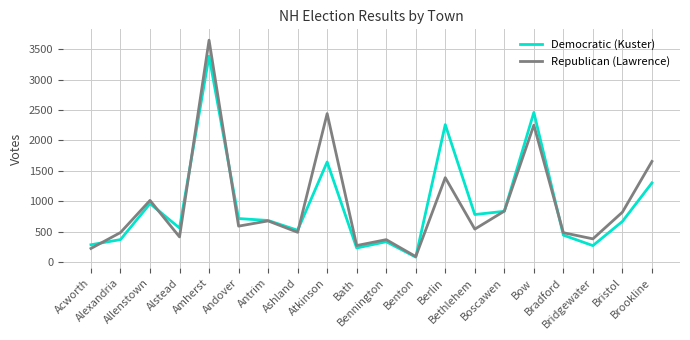

What is the spread (max minus min) of values at Bridgewater?

111